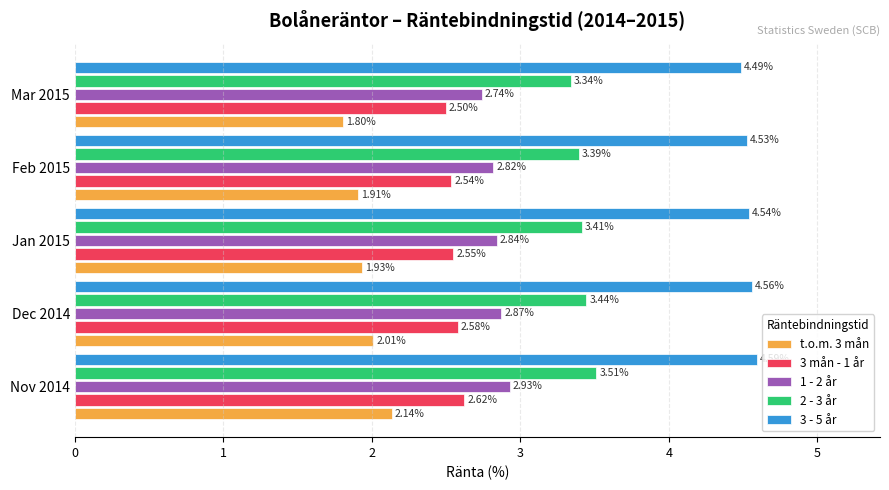

Which series has the widest spread of values?

t.o.m. 3 mån